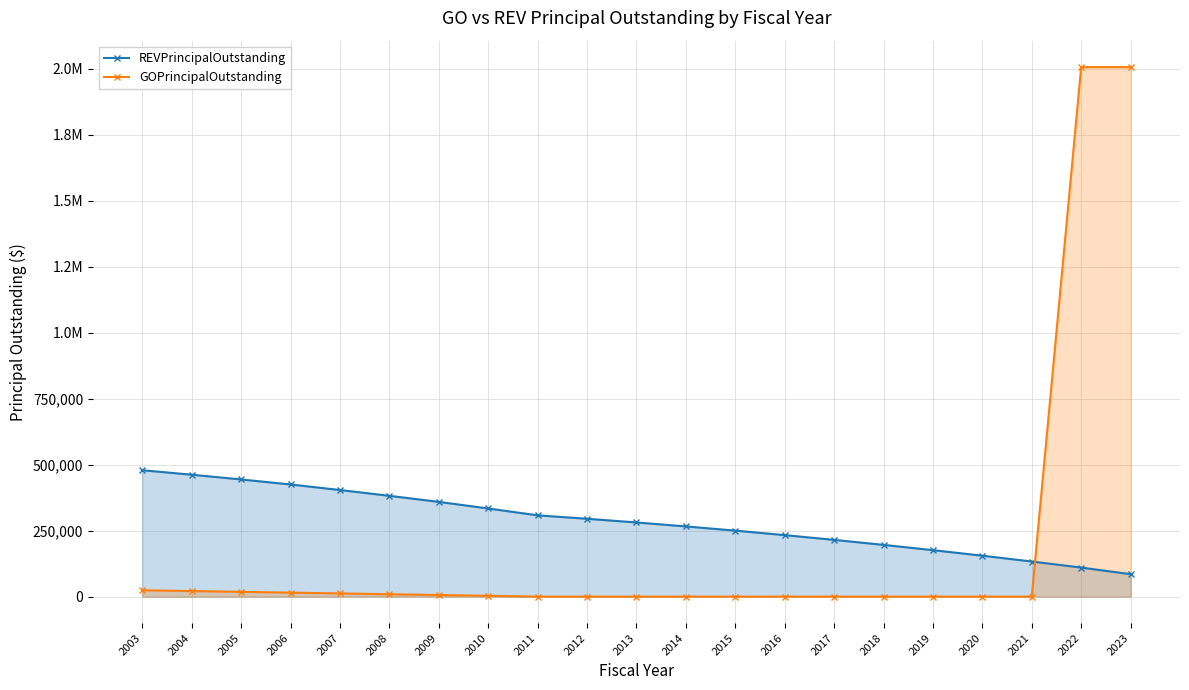

What is the difference between the maximum and minimum values in the REVPrincipalOutstanding series?

394000